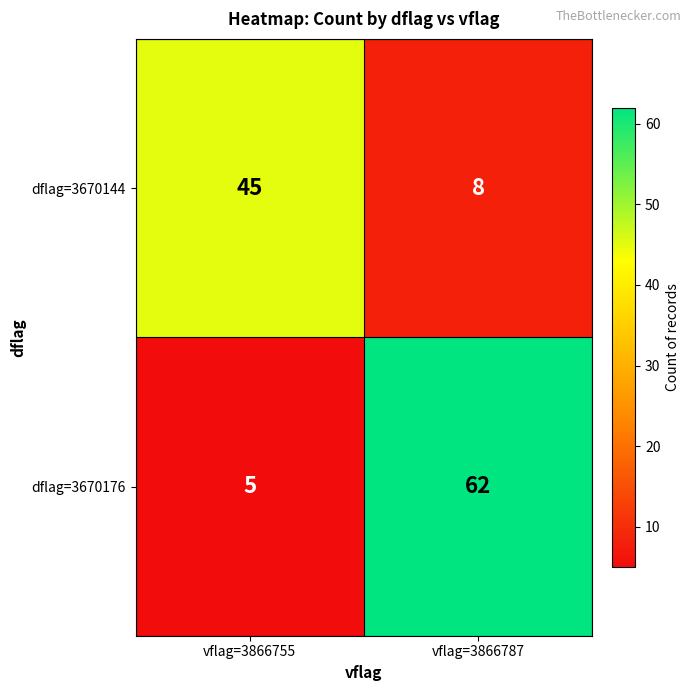

What value does the dflag=3670144 series have at vflag=3866787, to the nearest 10?

10